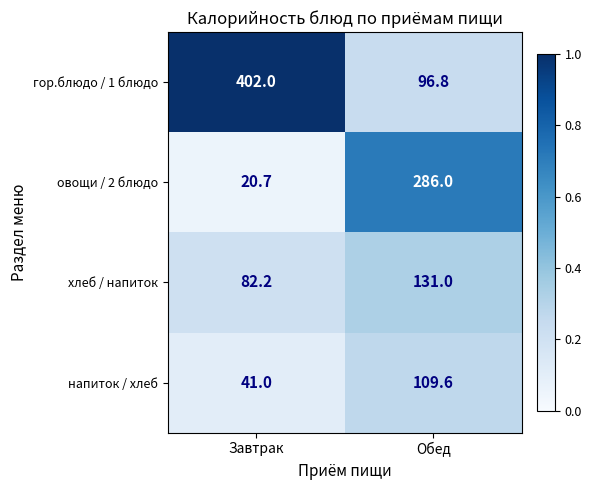

List the series in order of their peak value, highest first.

гор.блюдо / 1 блюдо, овощи / 2 блюдо, хлеб / напиток, напиток / хлеб